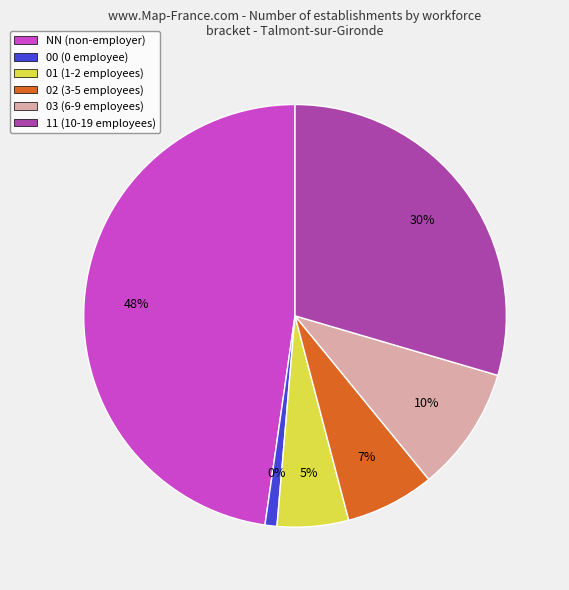

Rank the categories by value from lowest to highest.

00, 01, 02, 03, 11, NN